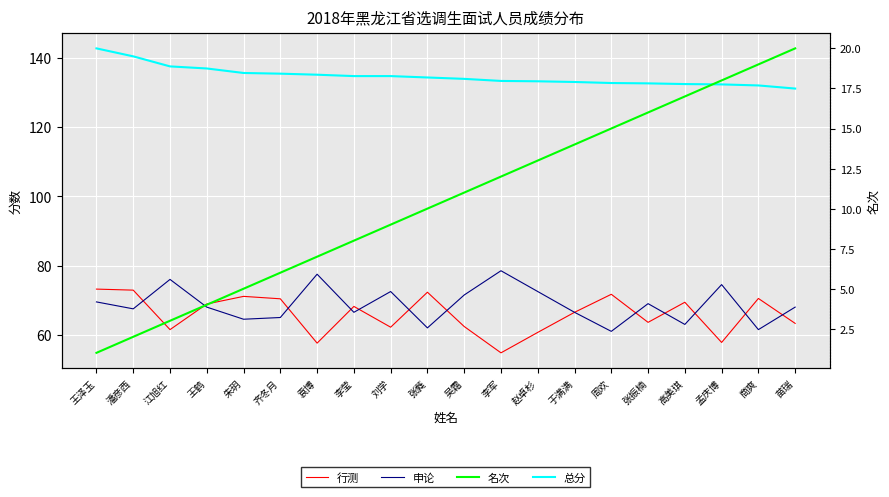

In 行测, how many points are lower than both neighbors (excluding endpoints)?

6